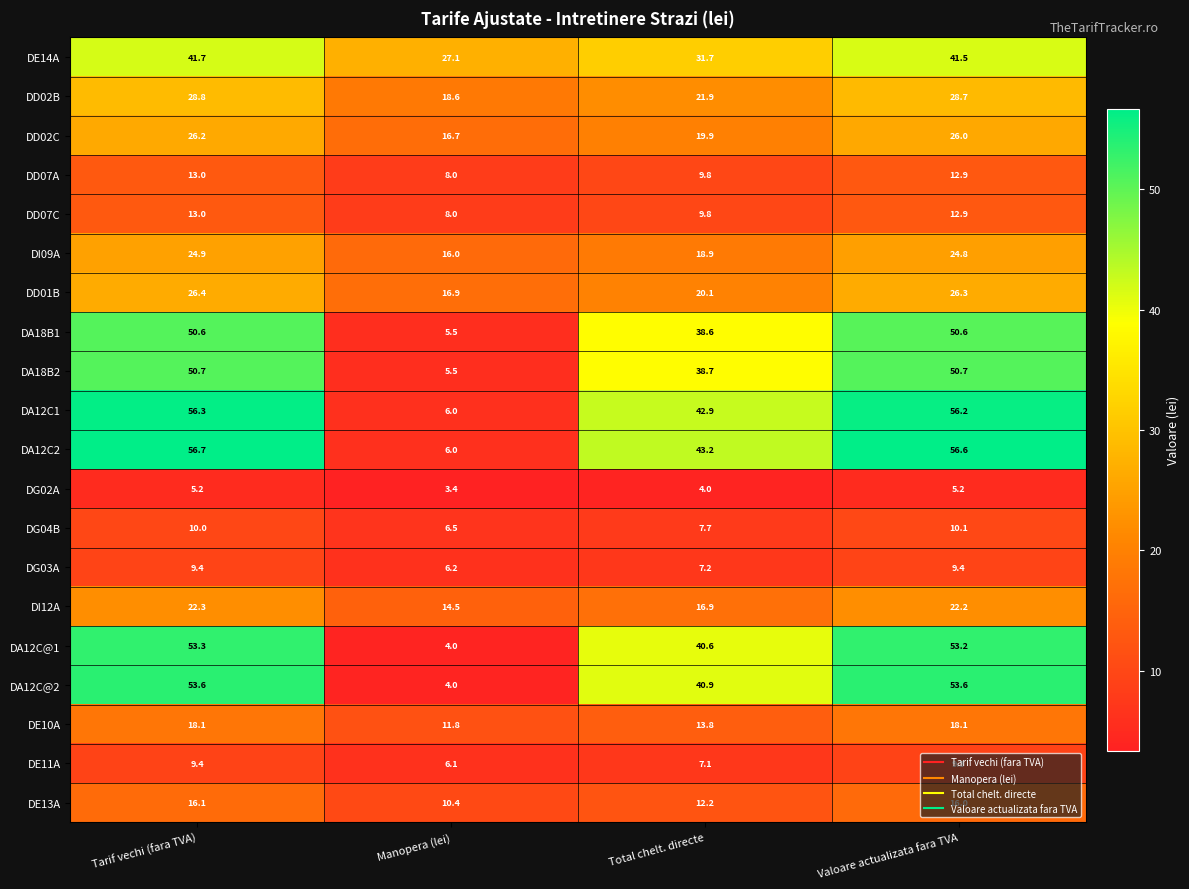

True or false: DG02A has a value of 8.6 at Valoare actualizata fara TVA.

False